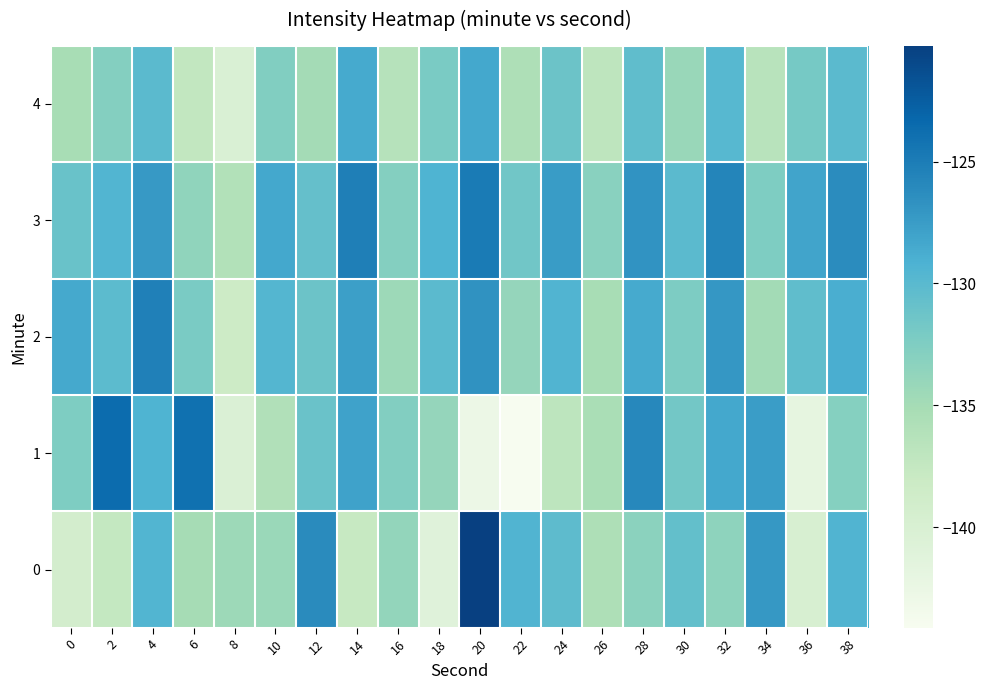

What is the smallest value displayed?

-144.1